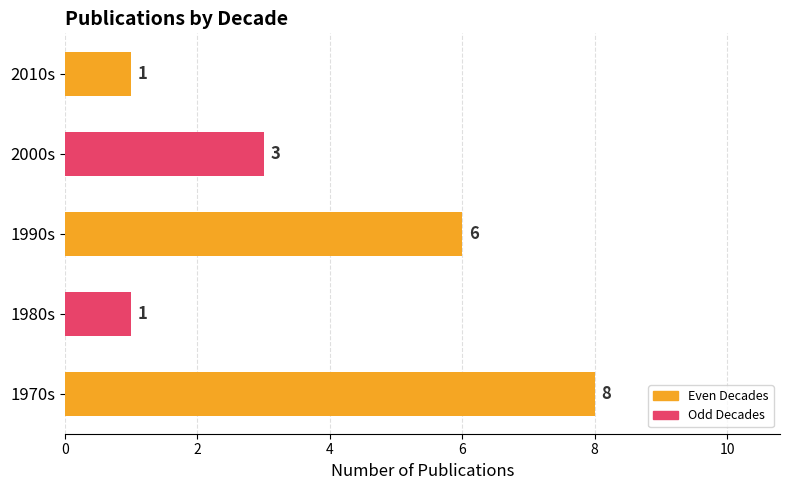

What is the smallest value displayed?

1